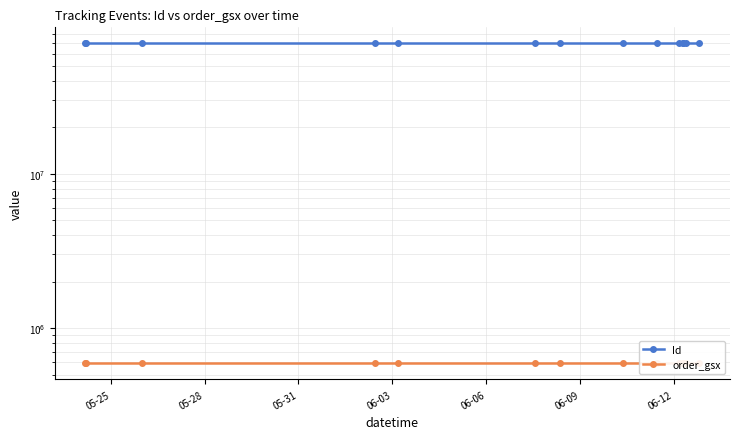

What is the spread (max minus min) of values at 05-28?

69287481